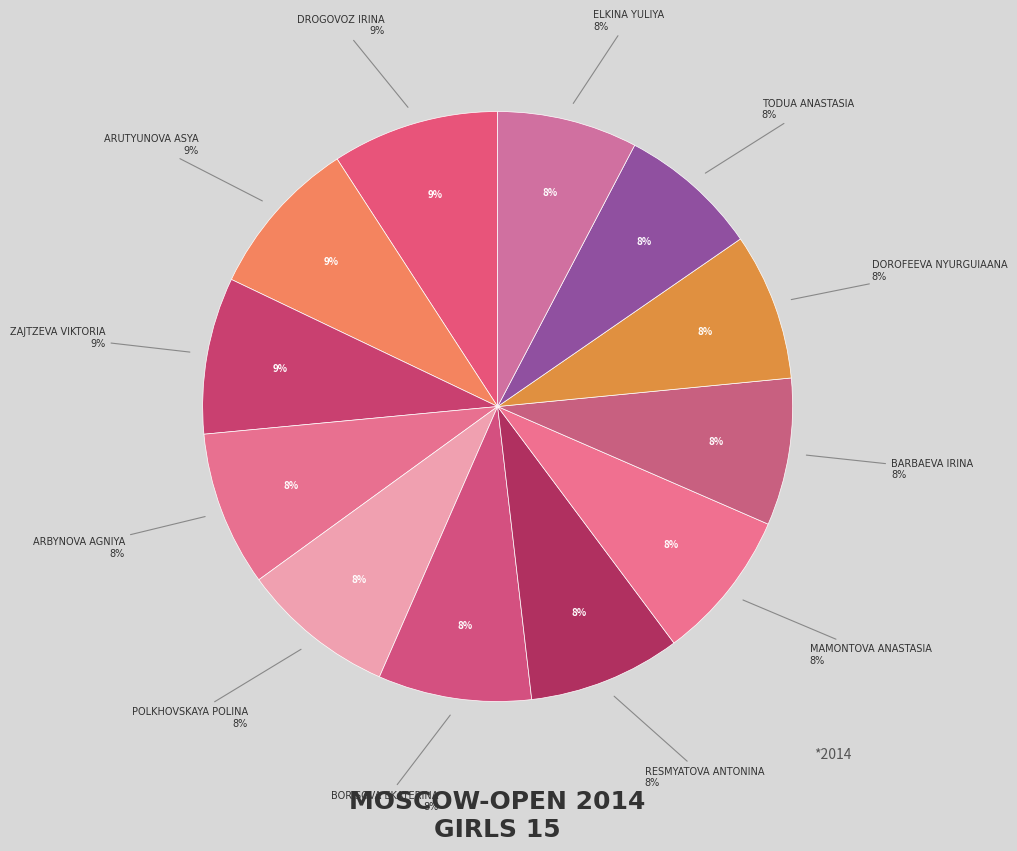

Rank the categories by value from highest to lowest.

Drogovoz Irina, Arutyunova Asya, Zajtzeva Viktoria, Arbynova Agniya, Polkhovskaya Polina, Borisova Ekaterina, Resmyatova Antonina, Mamontova Anastasia, Barbaeva Irina, Dorofeeva Nyurguiaana, Todua Anastasia, Elkina Yuliya